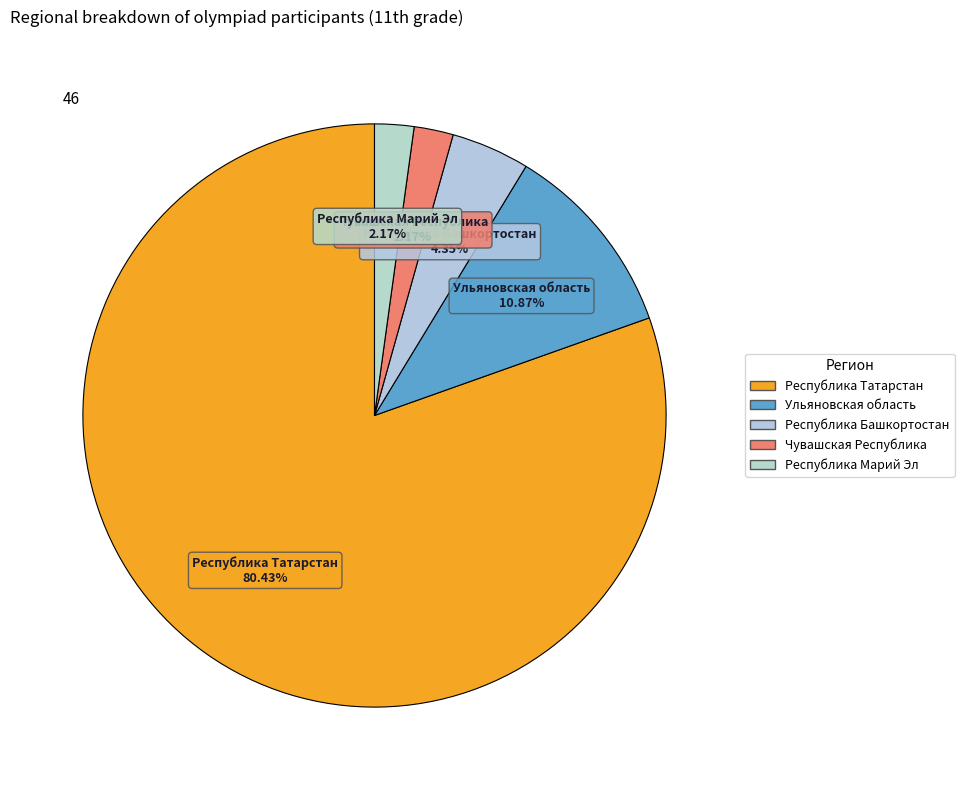

What is the change in value from Ульяновская область to Чувашская Республика?

-4